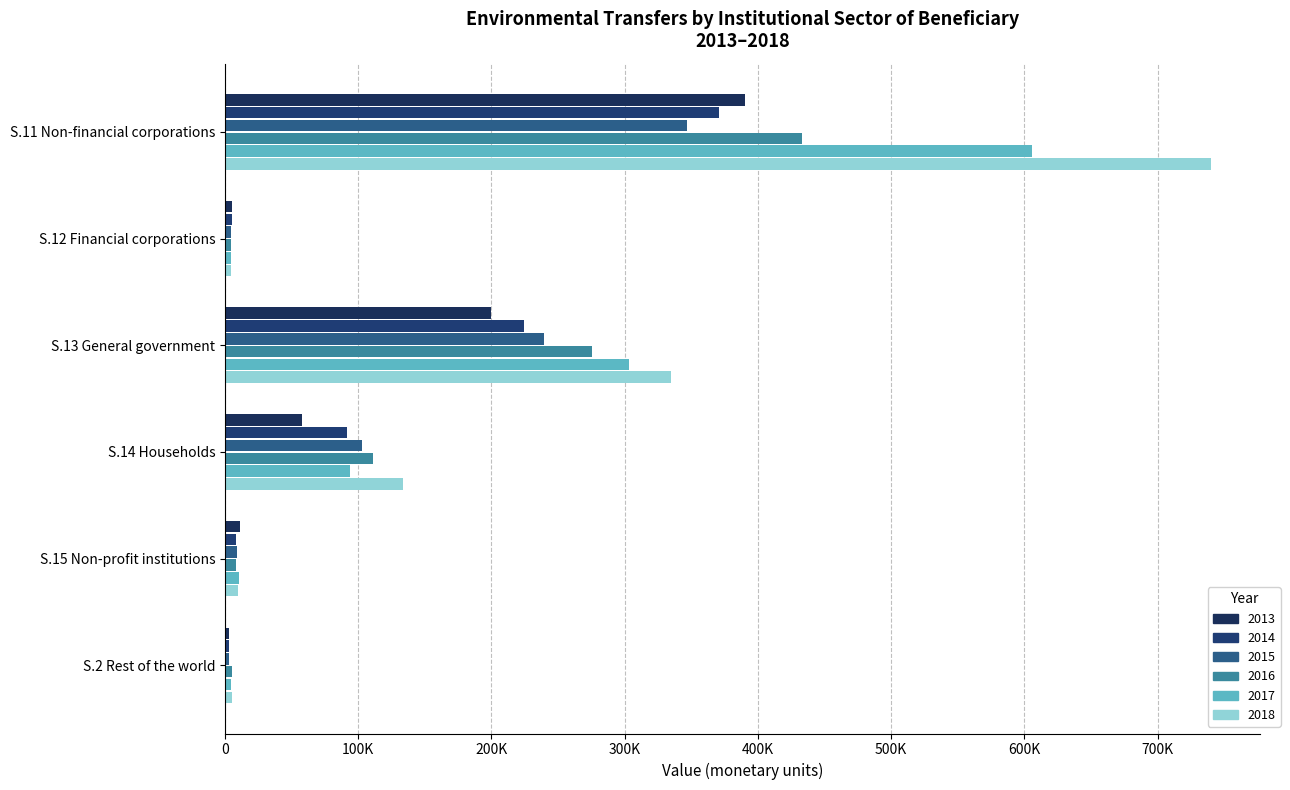

What is the label of the 4th bar from the right?

S.13 General government